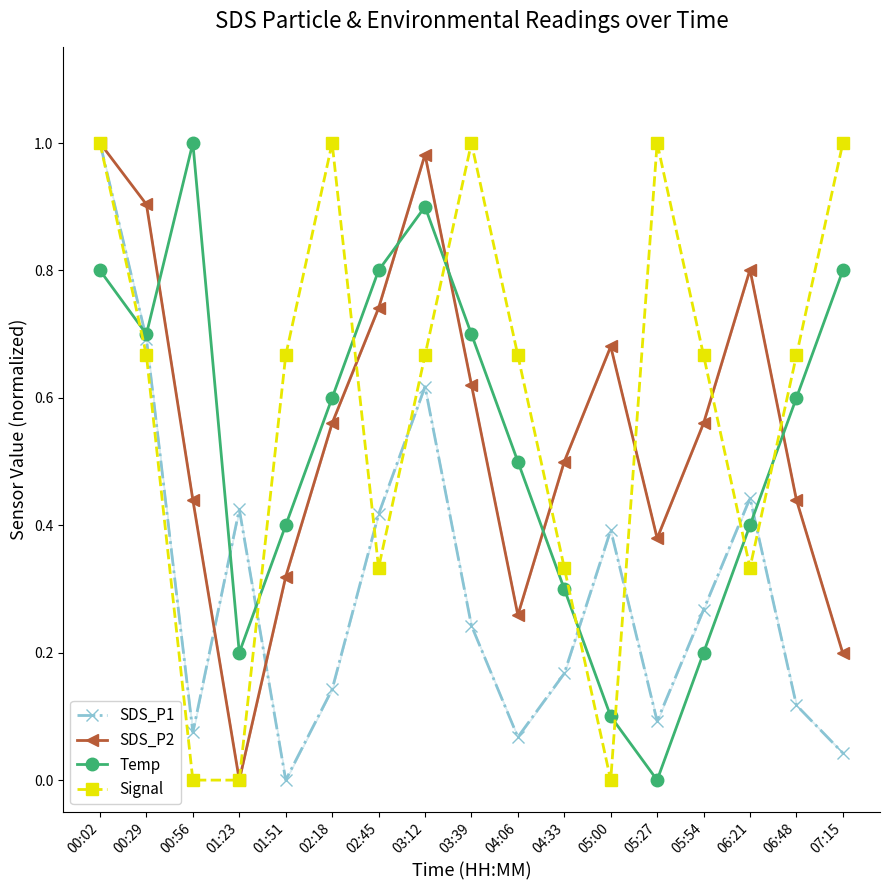

What is the difference between the maximum and minimum values in the SDS_P2 series?

1.0